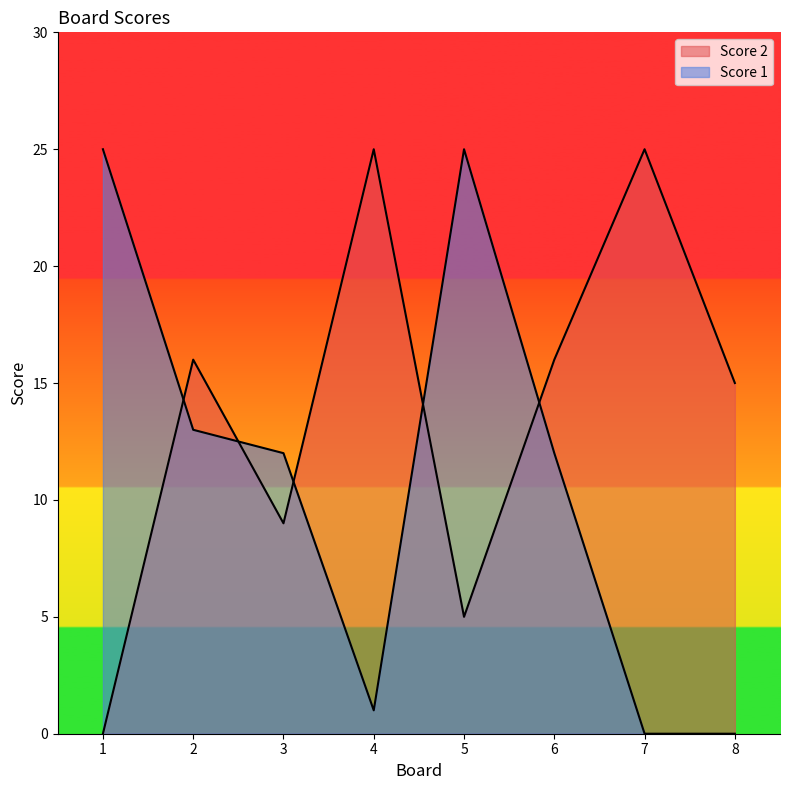

How many distinct data groups are displayed?

2